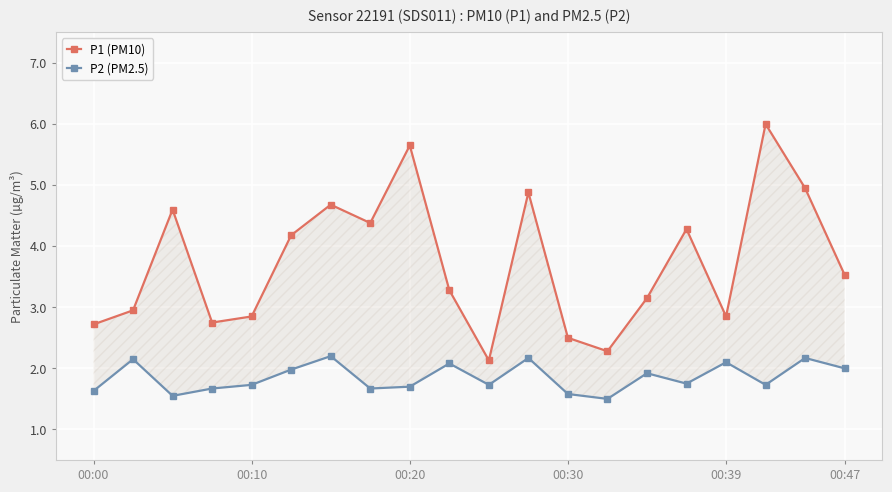

Rank the series at 10 from lowest to highest value.

P2 (PM2.5), P1 (PM10)